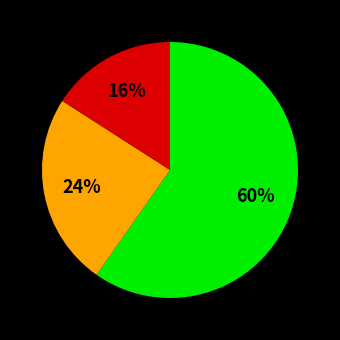

To the nearest percent, what is the difference between the largest and smallest slice percentages?

44%